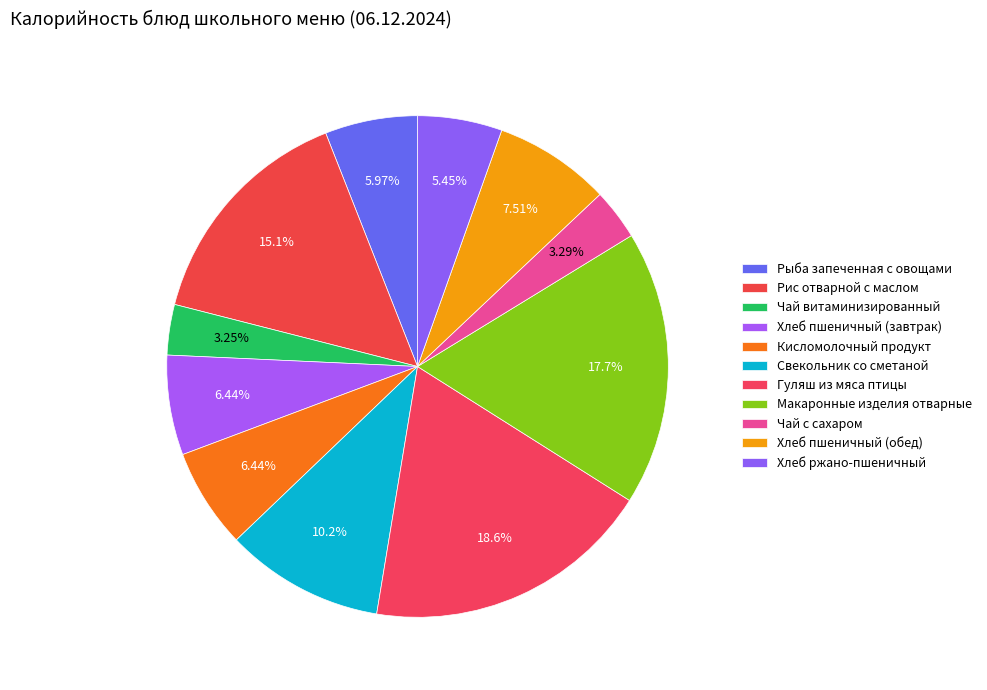

What is the ratio of the value at Кисломолочный продукт to the value at Рыба запеченная с овощами?

1.1